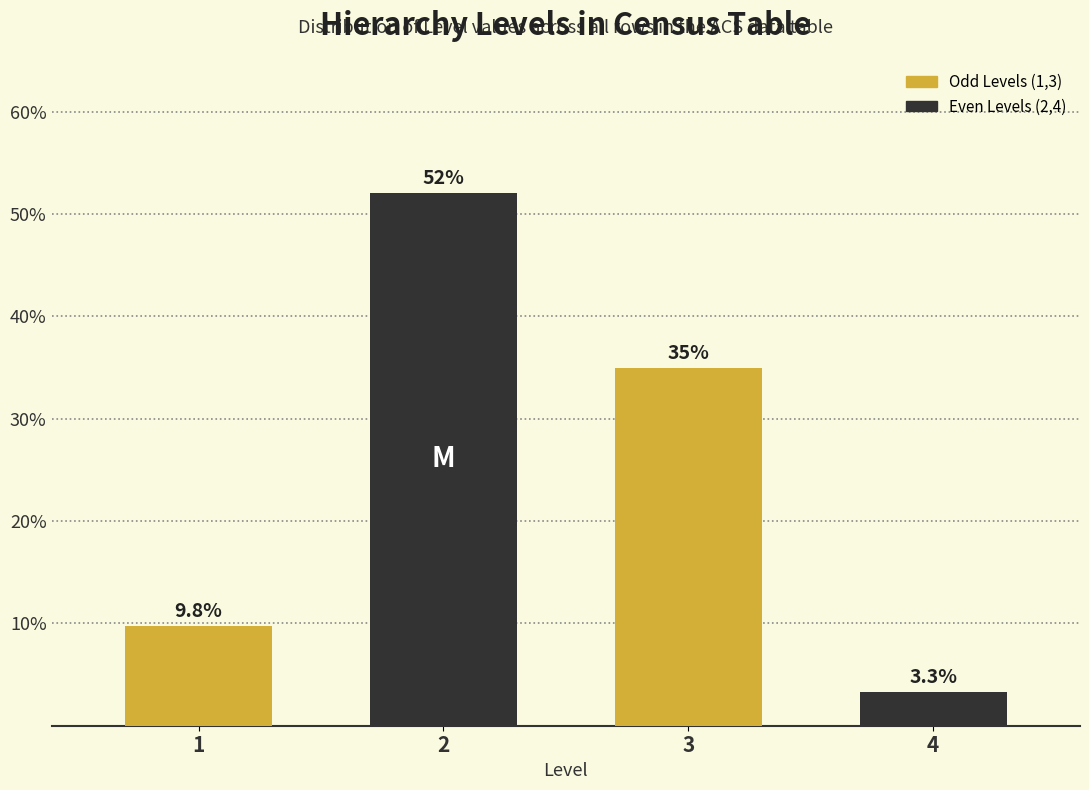

Reading right to left, extract all data points from this chart.

3.3	35.0	52.0	9.8